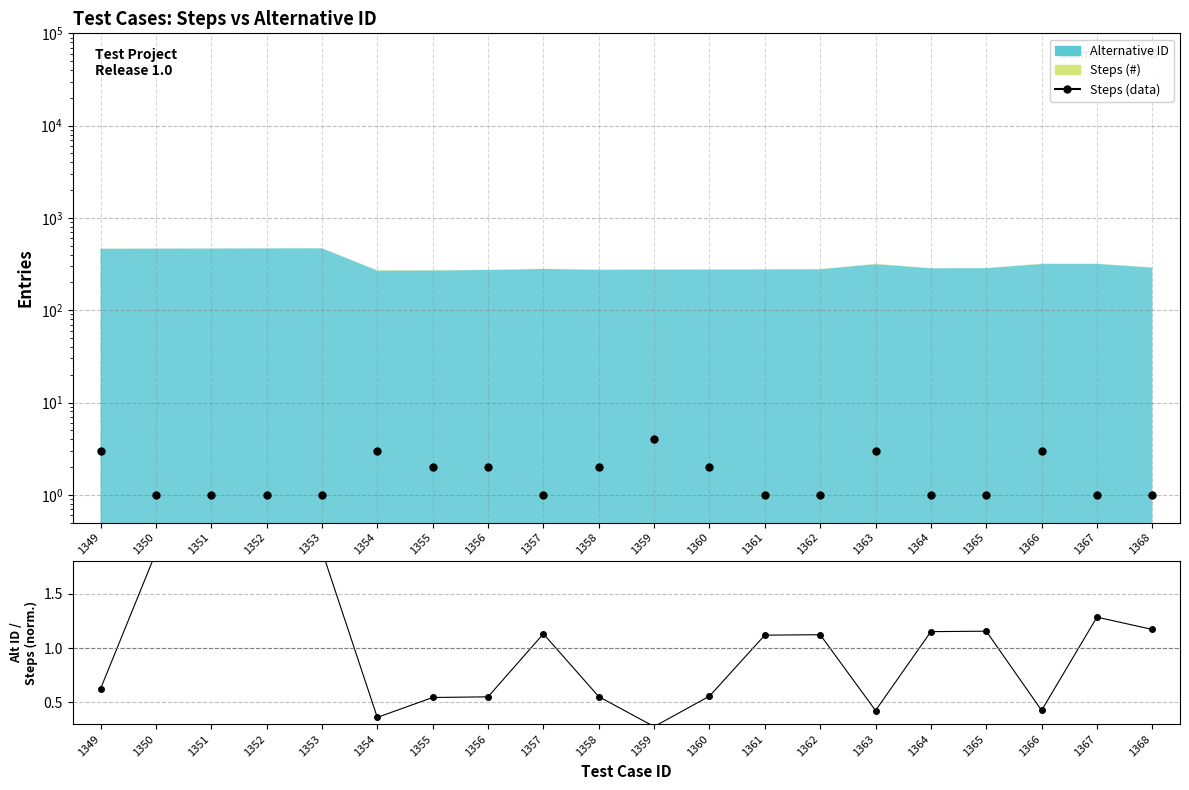

Reading left to right, extract all data points from this chart.

Steps (data): 3.0	1.0	1.0	1.0	1.0	3.0	2.0	2.0	1.0	2.0	4.0	2.0	1.0	1.0	3.0	1.0	1.0	3.0	1.0	1.0
Alt ID / Steps ratio: 0.6	1.9	1.9	1.9	1.9	0.4	0.5	0.6	1.1	0.6	0.3	0.6	1.1	1.1	0.4	1.2	1.2	0.4	1.3	1.2